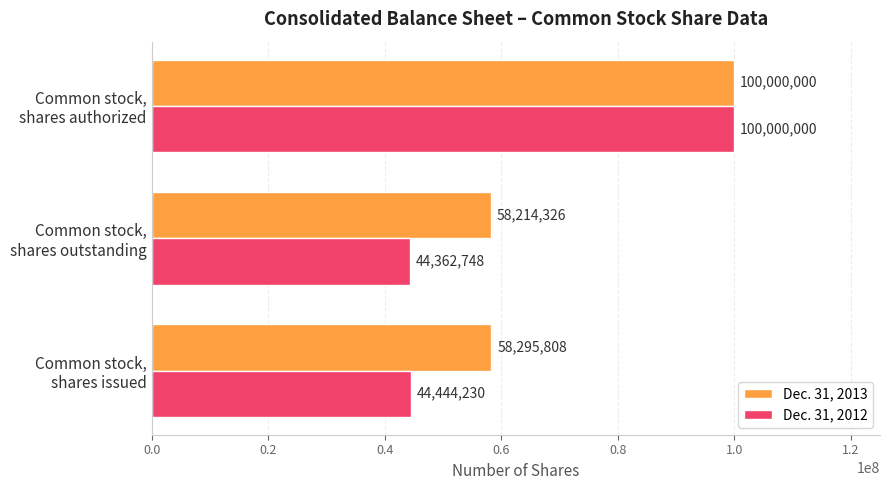

What is the highest value of the Dec. 31, 2013 series?

100000000